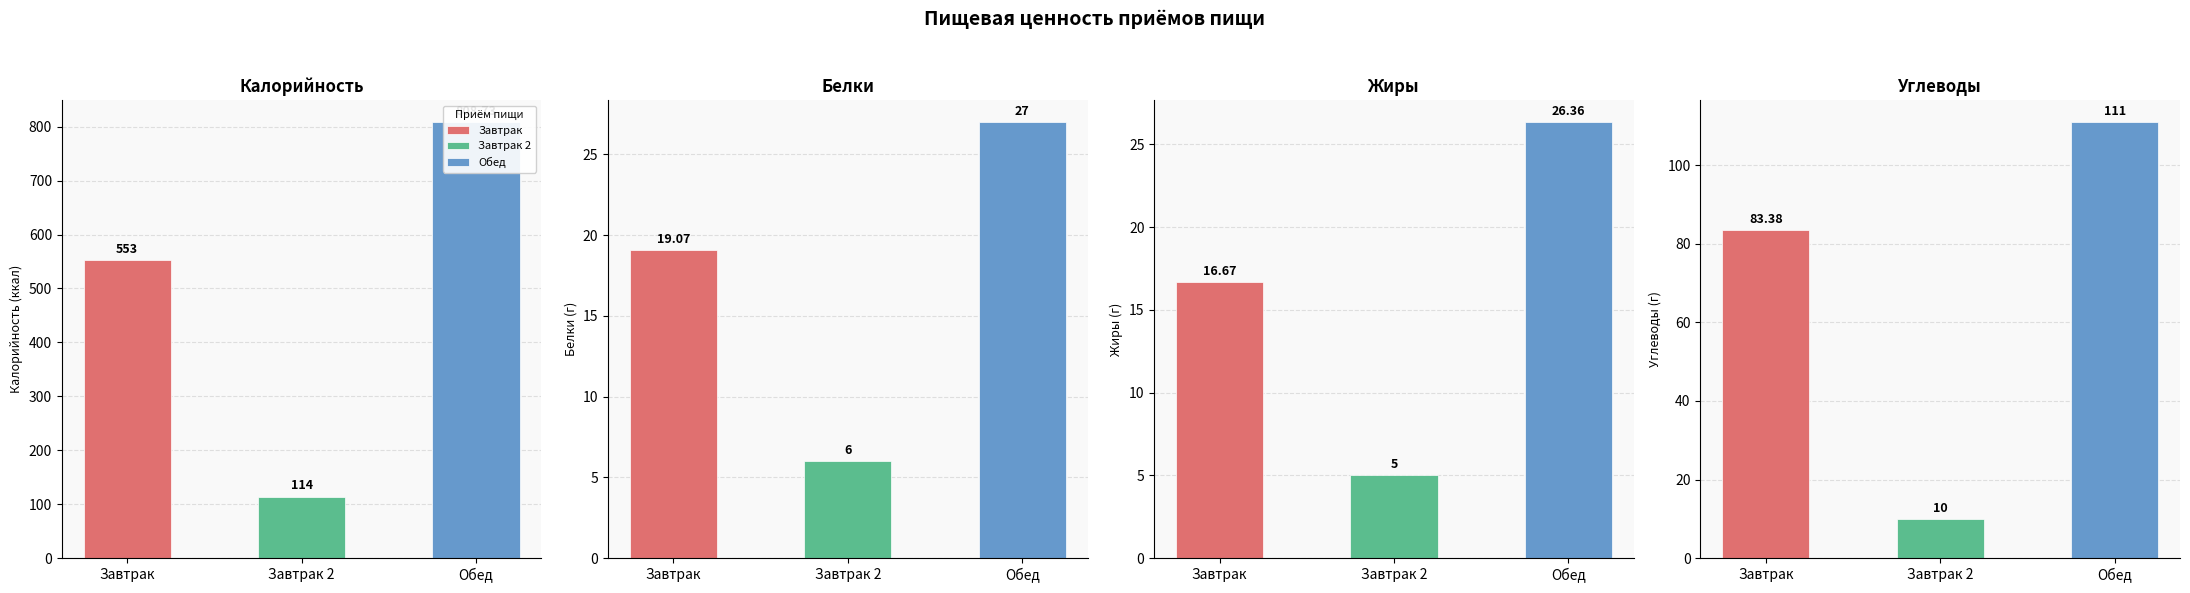

At which label does Жиры reach its peak?

Обед